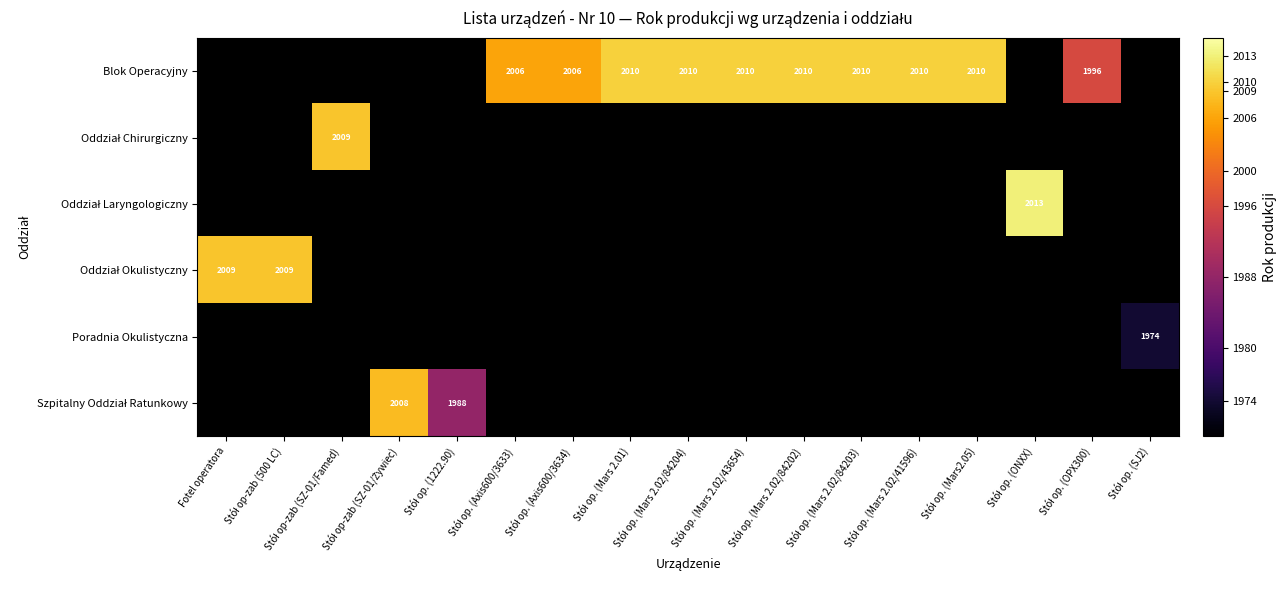

Between Fotel operatora and Stół op. (Mars 2.02/43654), which is larger?

Stół op. (Mars 2.02/43654)